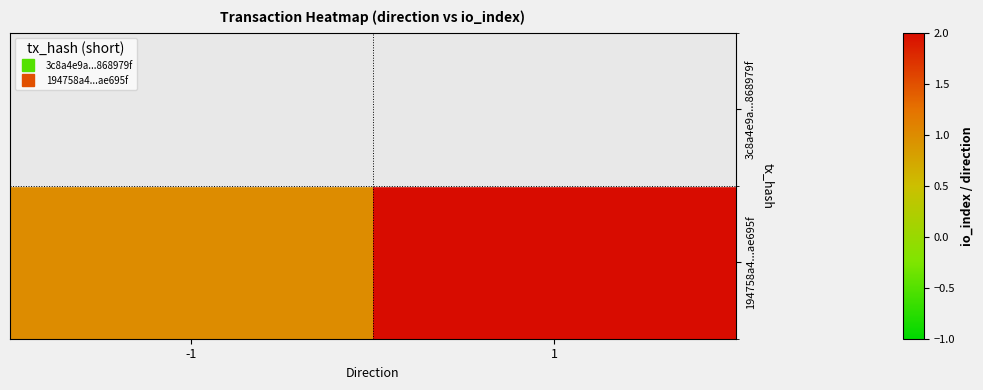

What is the difference between the highest and lowest values at 1?

2